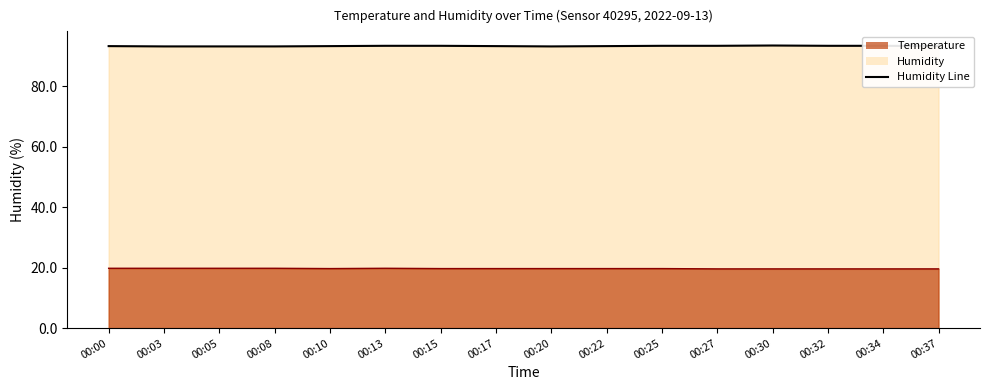

What is the total value across all series at 00:05?

113.0